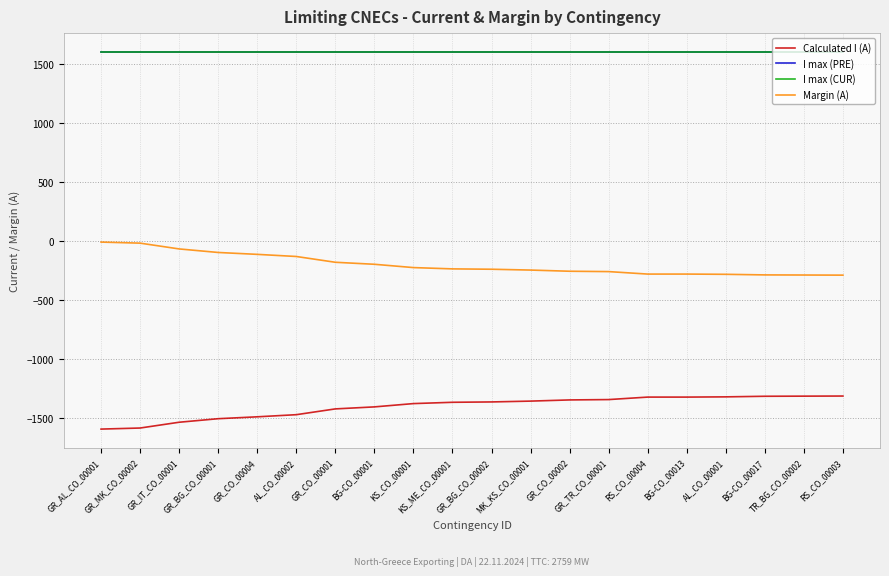

How many lines are shown in the chart?

4